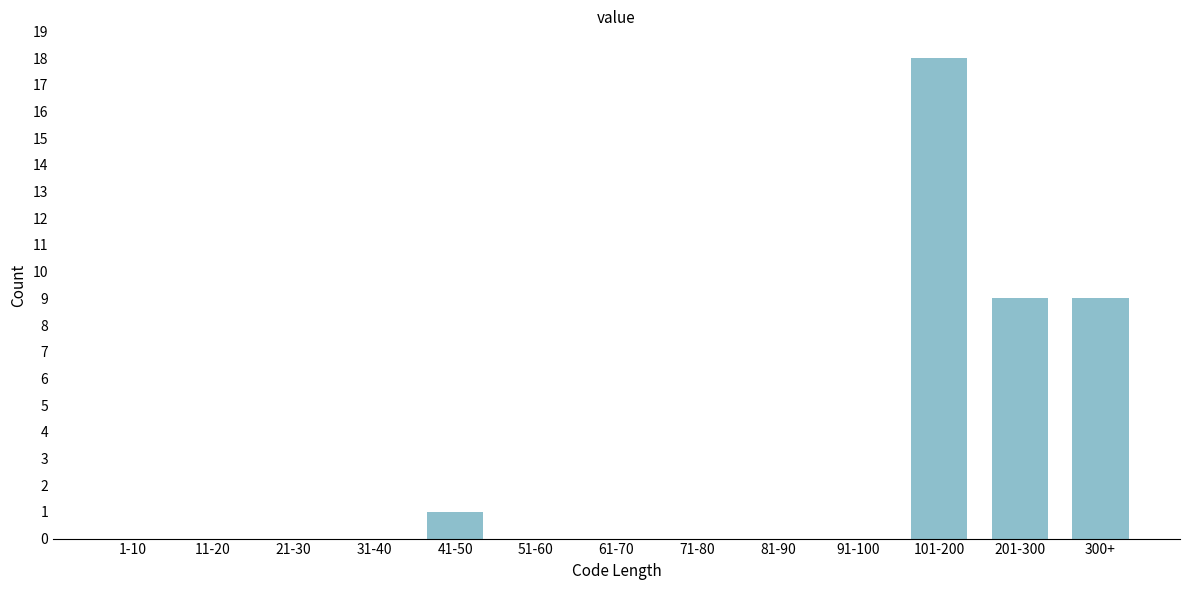

Reading left to right, what are all the values shown in this chart?

1-10=0	11-20=0	21-30=0	31-40=0	41-50=1	51-60=0	61-70=0	71-80=0	81-90=0	91-100=0	101-200=18	201-300=9	300+=9